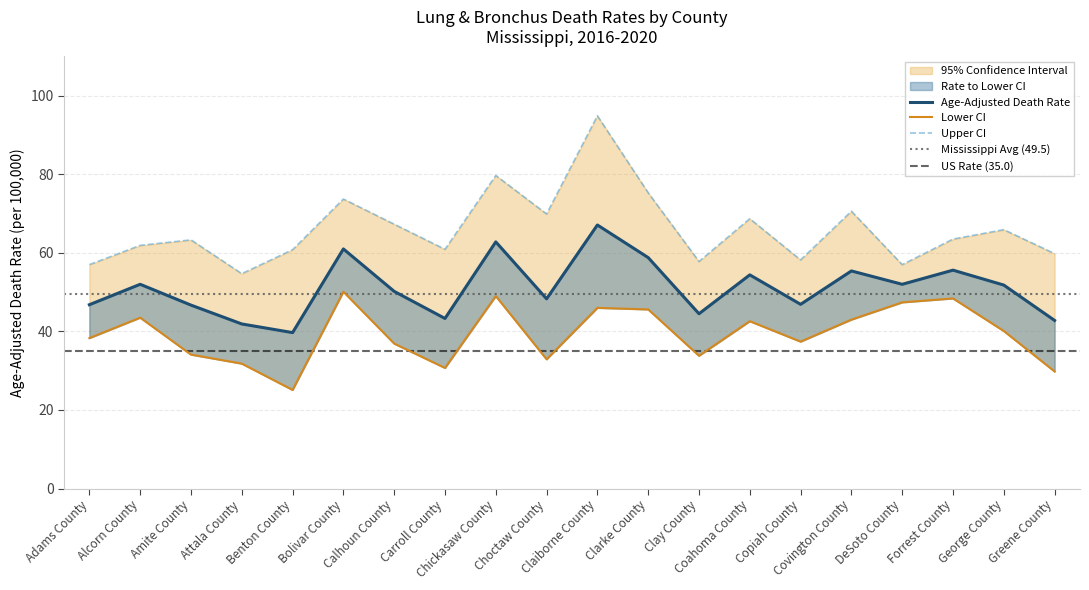

How many lines are shown in the chart?

3